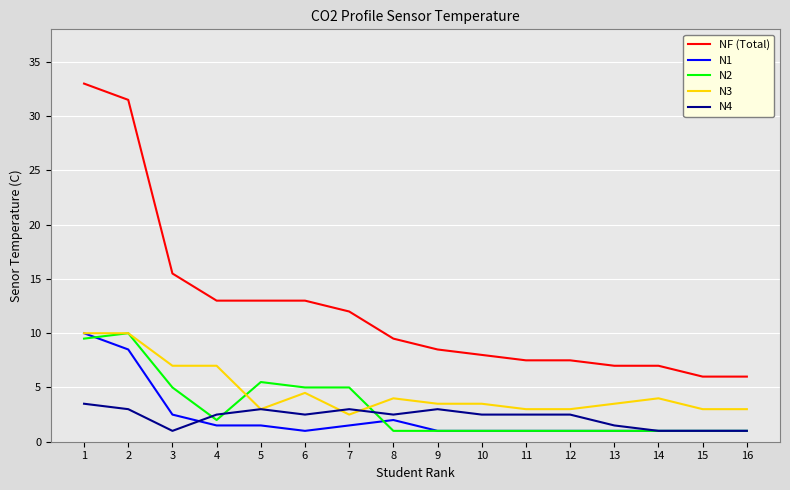

The value of N3 at 5 is 3.0. True or false?

True